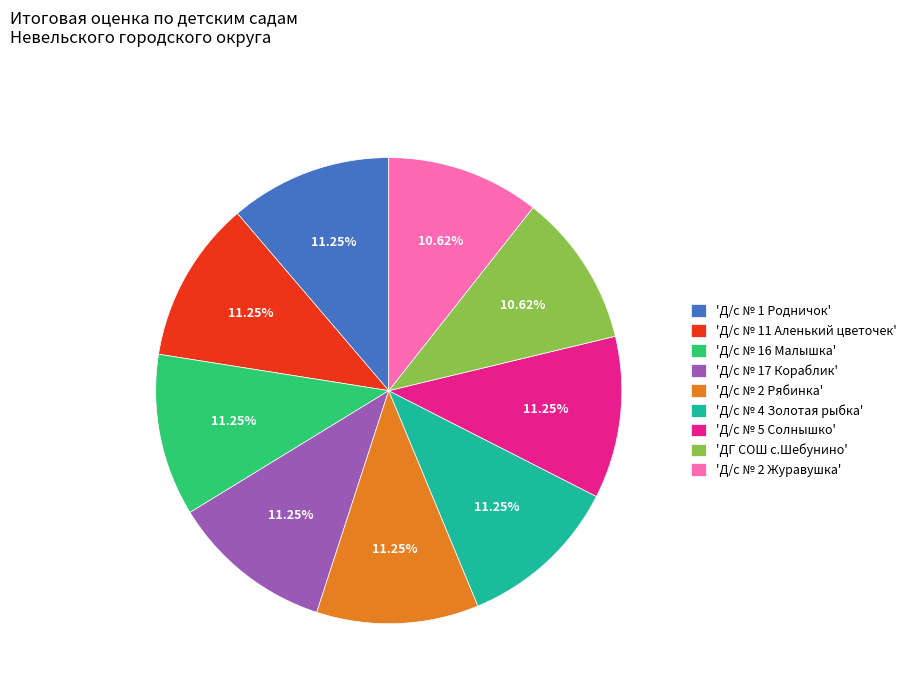

Do 'ДГ СОШ с.Шебунино' and 'Д/с № 5 Солнышко' together represent more than half of the pie?

No